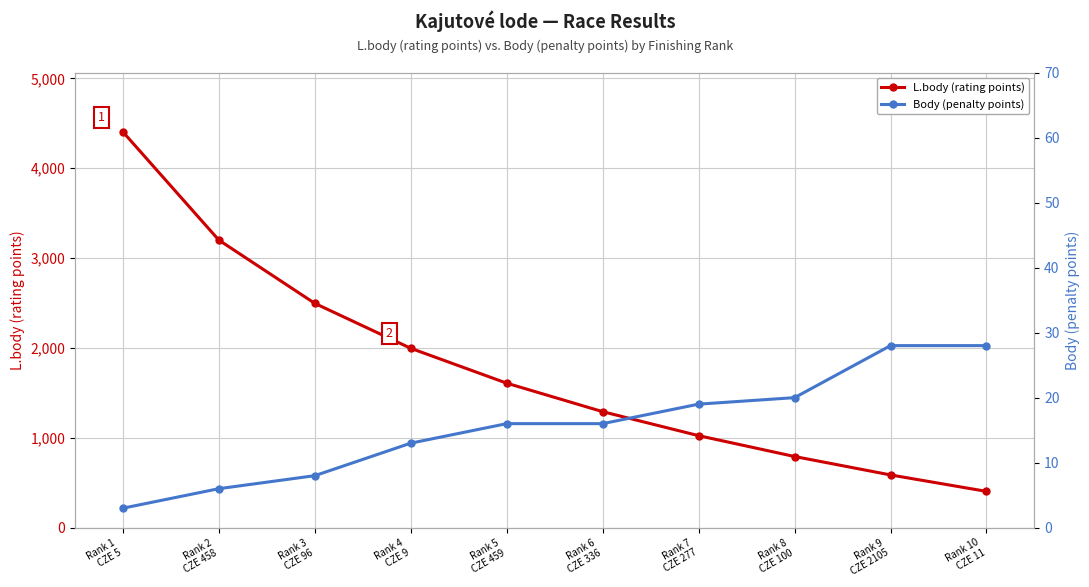

True or false: L.body (rating points) and Body (penalty points) intersect in this chart.

False